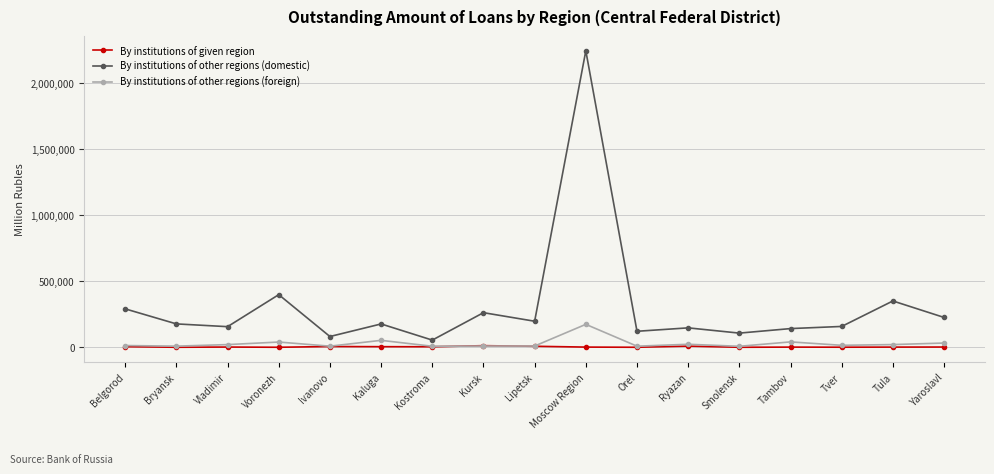

At which category is the sum across all series the highest?

Moscow Region